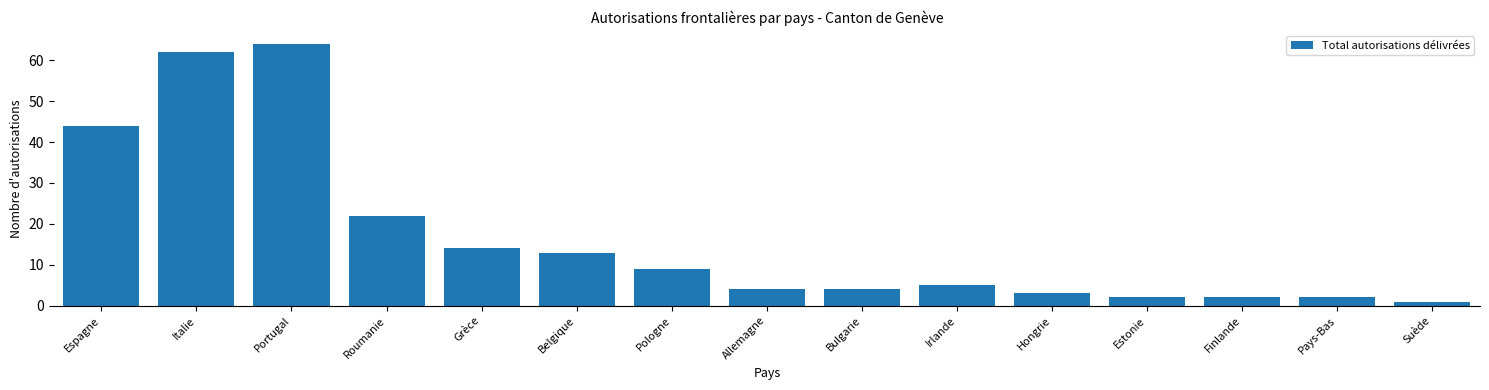

What is the difference between the values at Belgique and Italie?

49